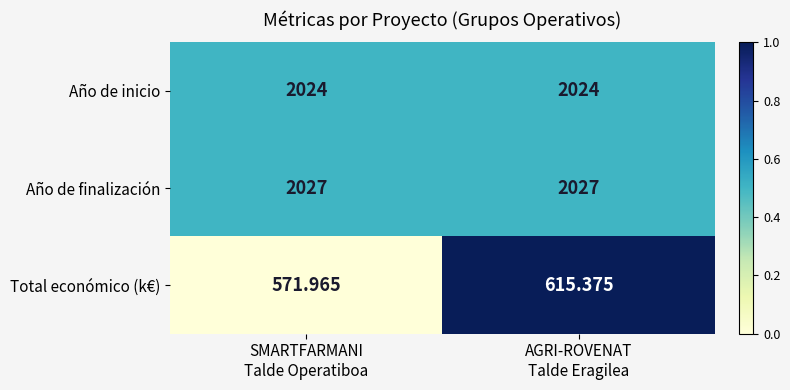

Which series has the widest spread of values?

Total económico (k€)